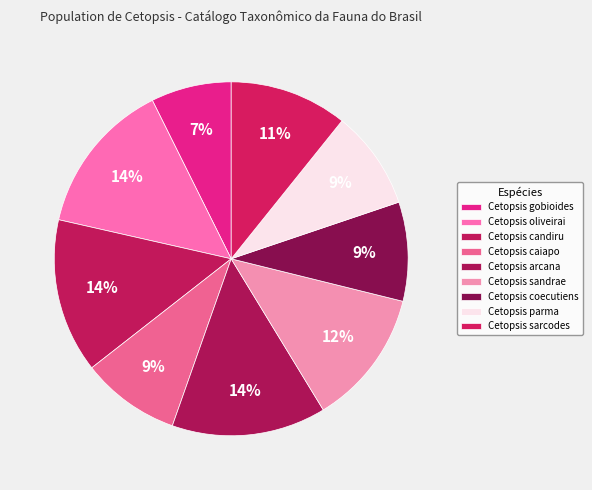

To the nearest percent, what is the average slice percentage?

11%